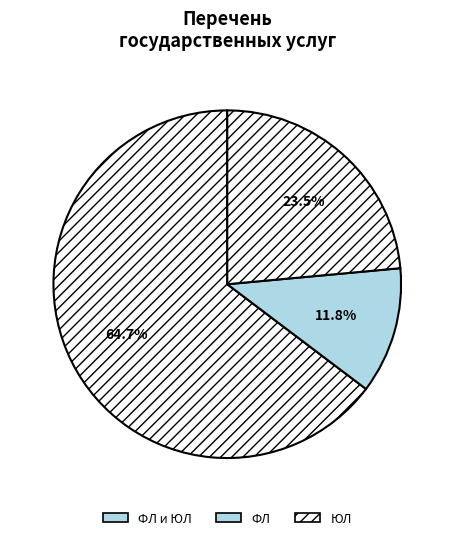

To the nearest percent, what percentage of the pie is ФЛ?

12%